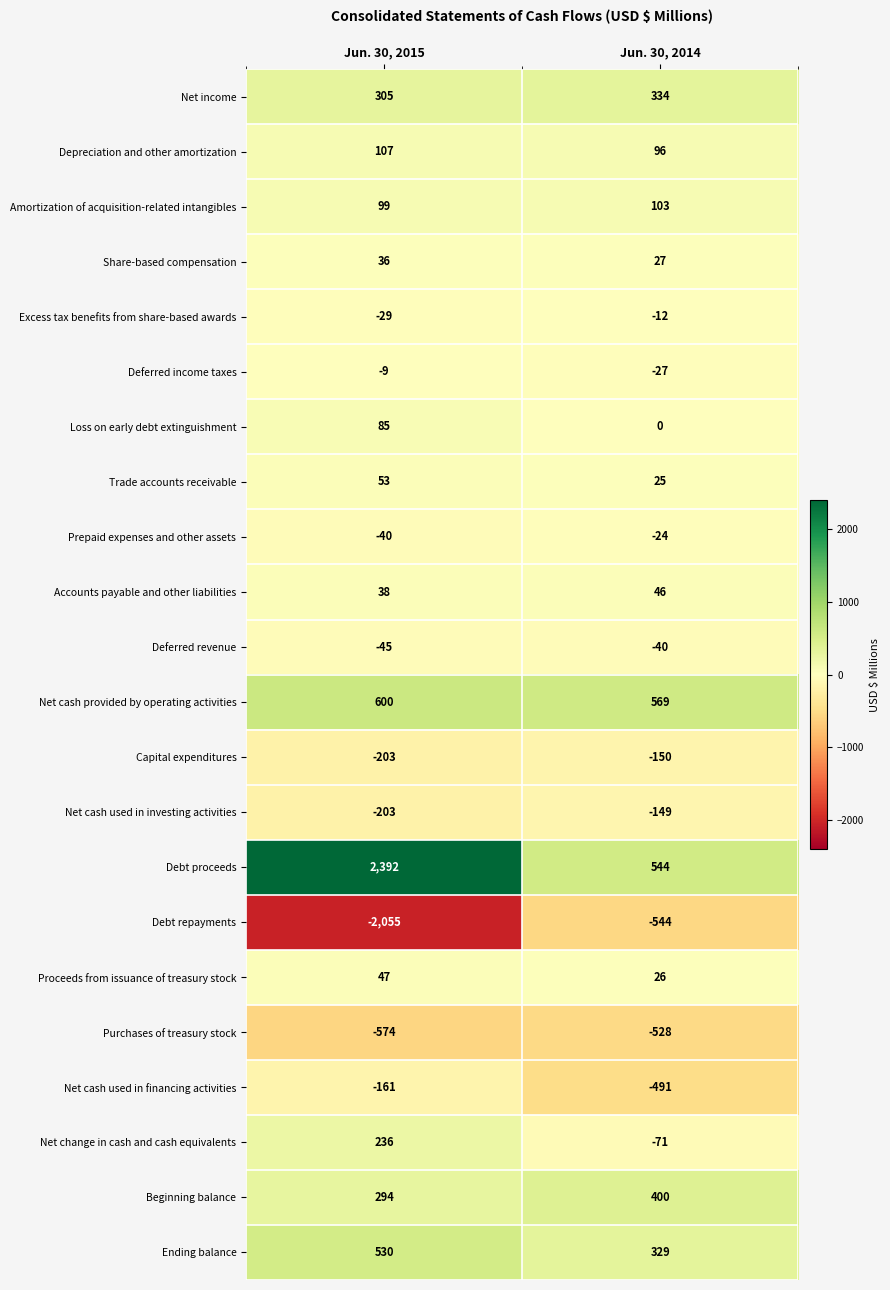

What is the total value across all series at Jun. 30, 2015?

1503